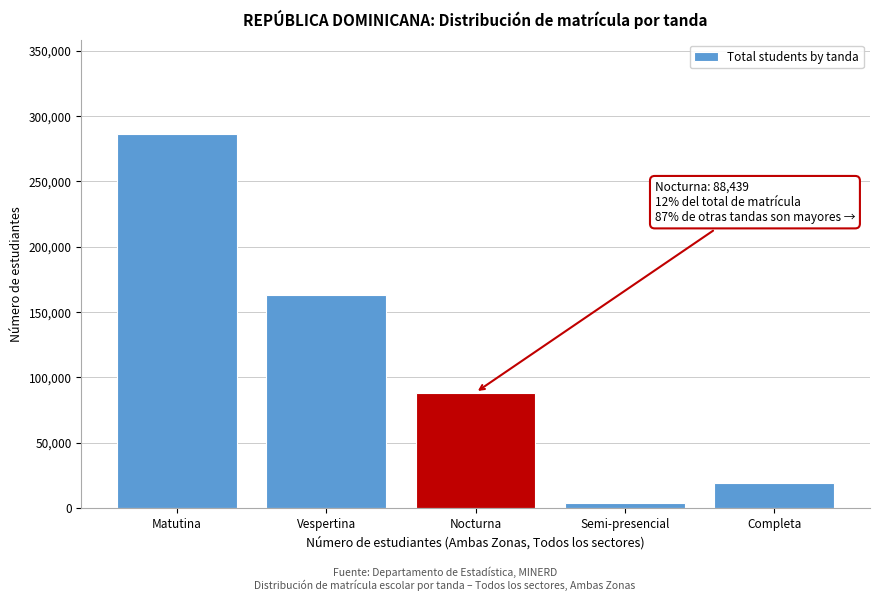

Reading right to left, list all the values displayed in this chart.

Completa=19501	Semi-presencial=4043	Nocturna=88439	Vespertina=163167	Matutina=286625